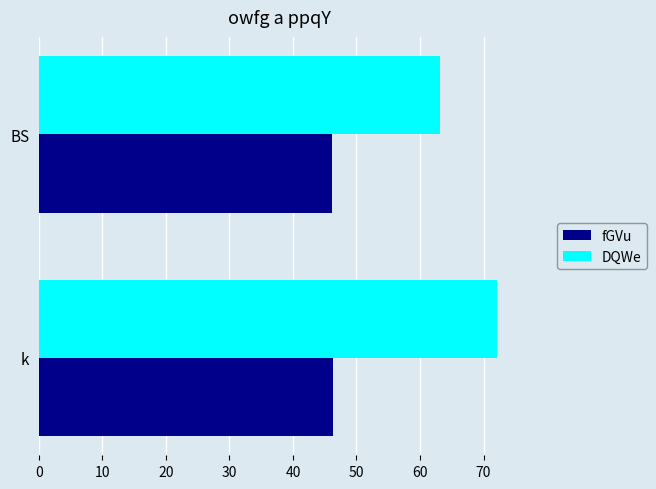

What is the maximum value shown in the chart?

72.0